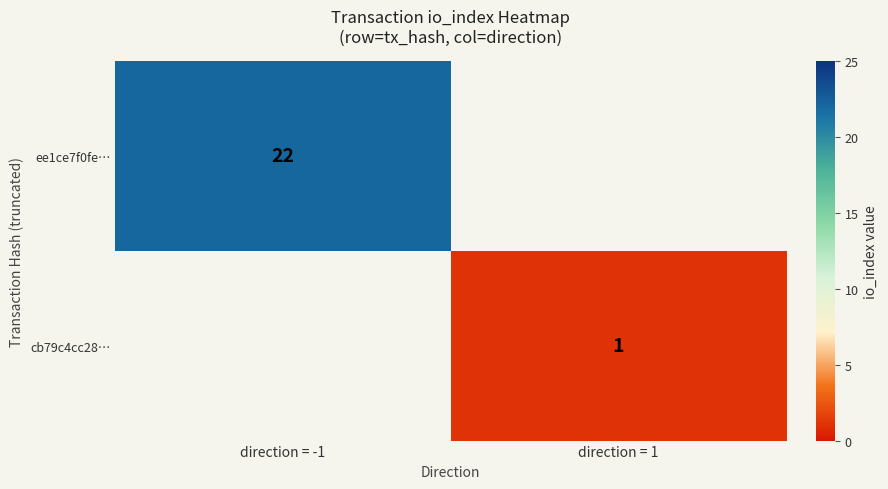

The ee1ce7f0fe… series shows 22 at direction = -1. True or false?

True